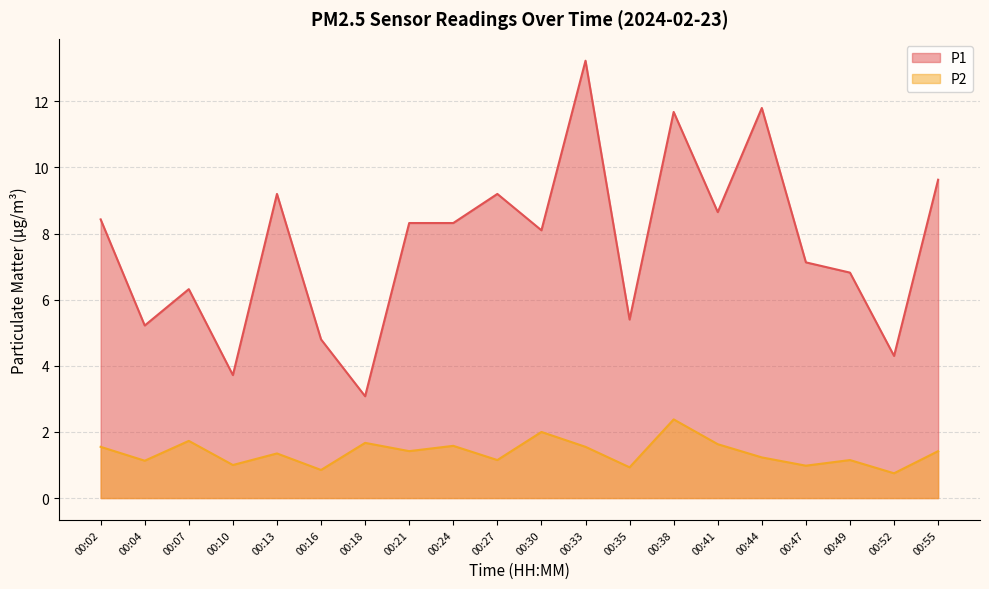

How many lines are shown in the chart?

2